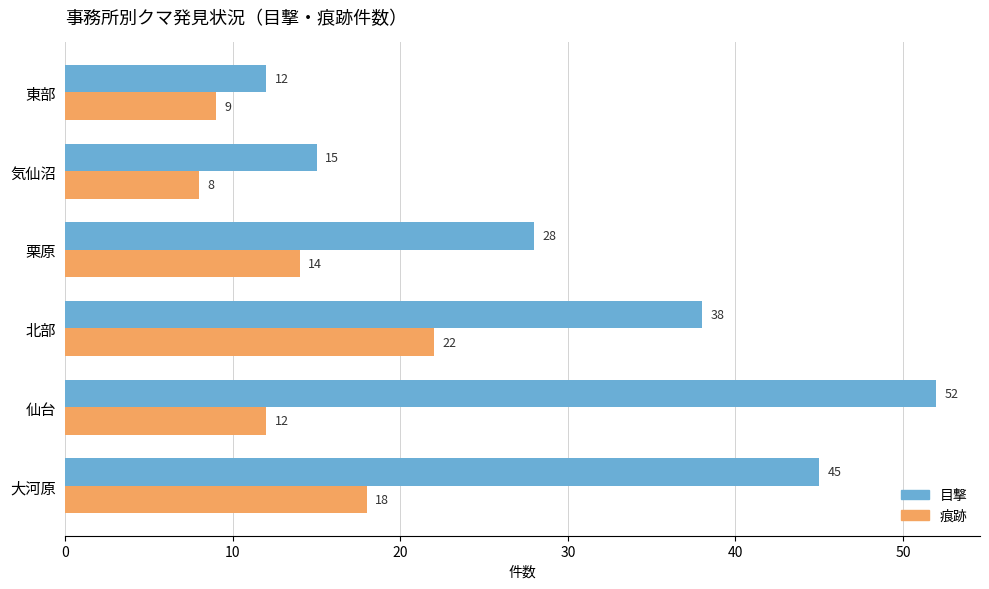

What is the sum of the 痕跡 values at 大河原 and 東部?

27